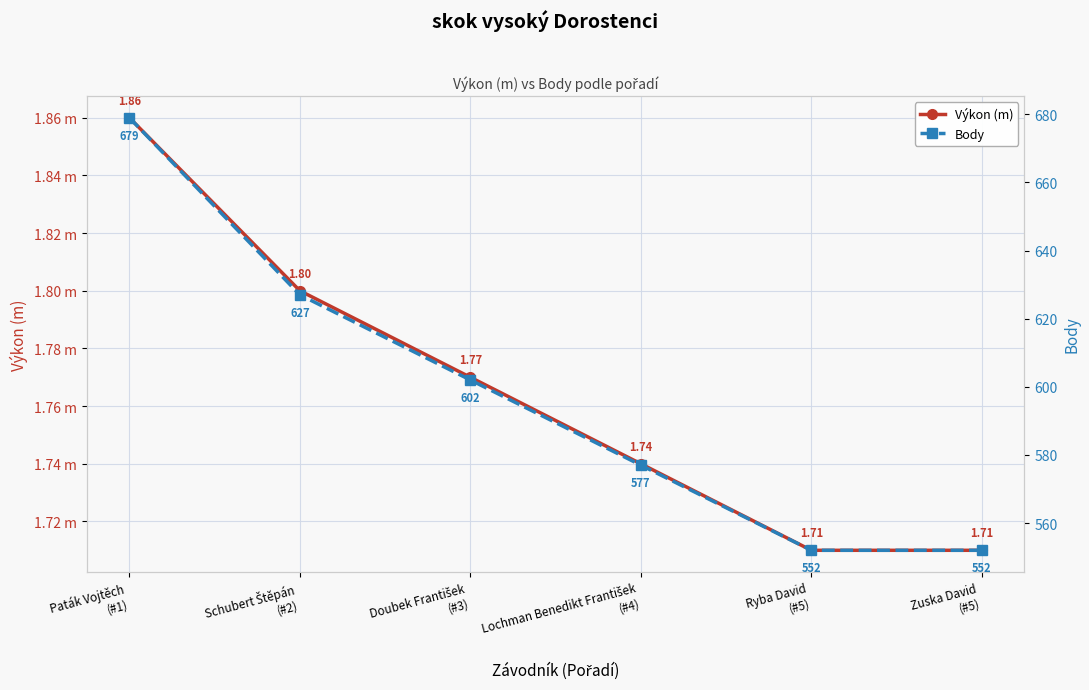

What are all the series names shown in the legend?

Výkon (m), Body